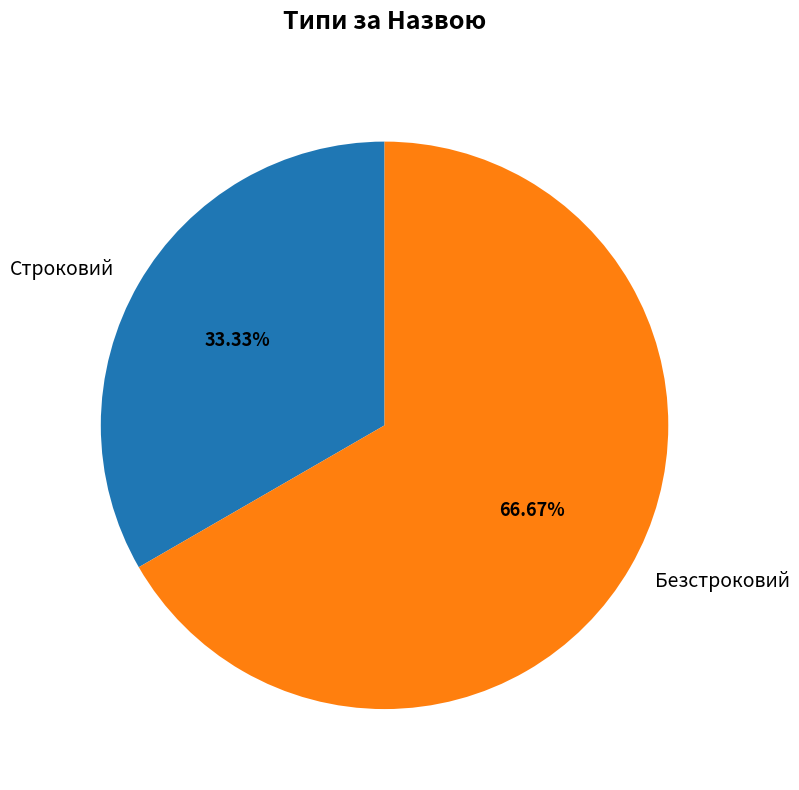

True or false: Строковий accounts for 33% of the total.

True